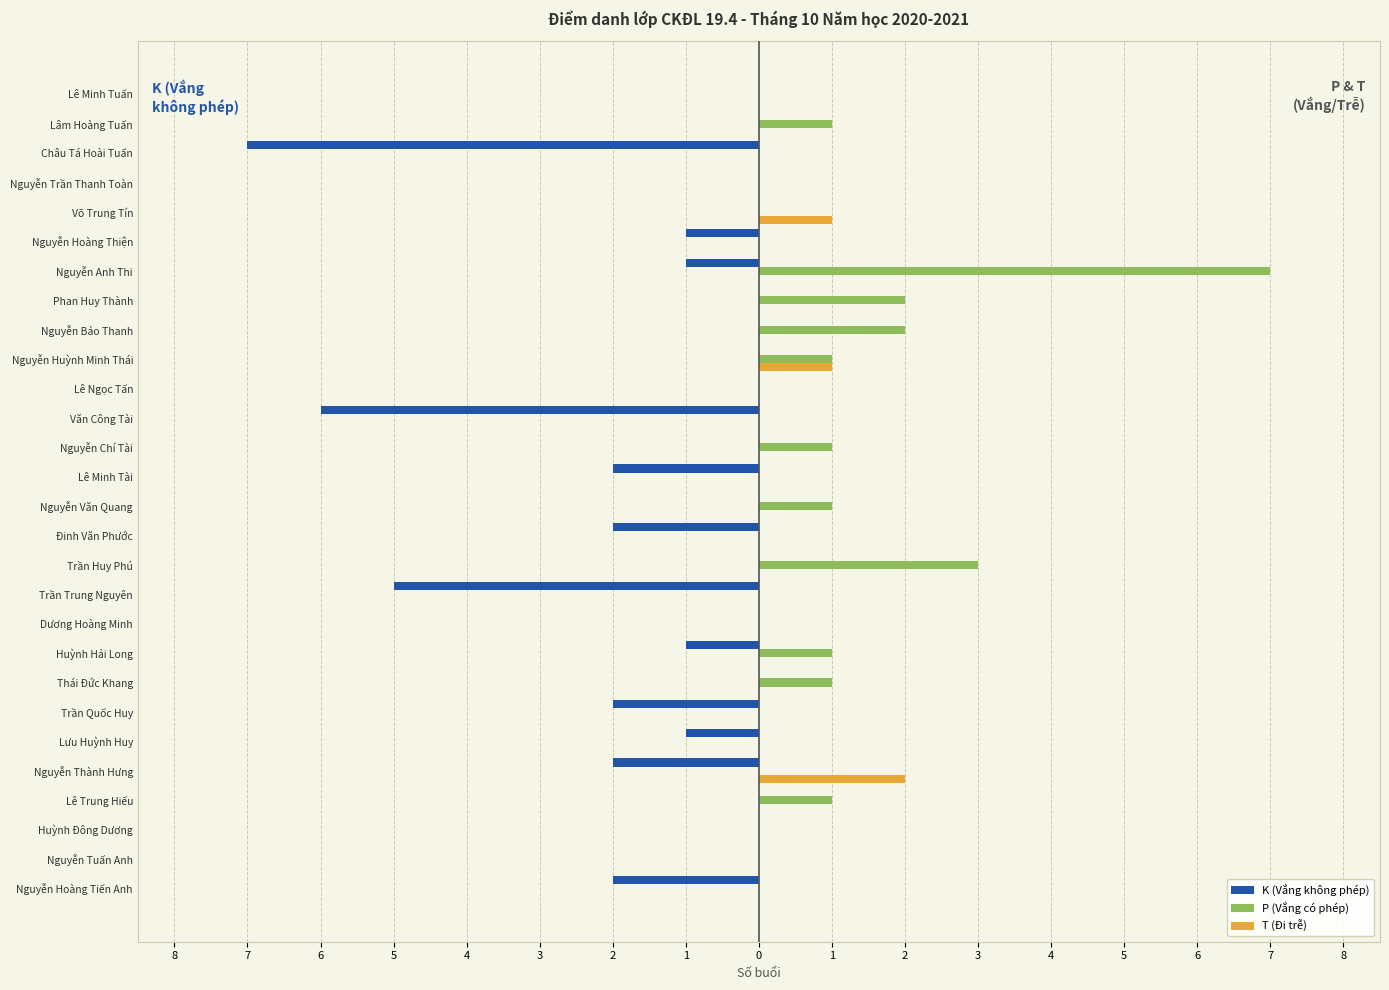

Reading left to right, what are all the values shown in this chart?

K (Vắng không phép): -2	0	0	0	-2	-1	-2	0	-1	0	-5	0	-2	0	-2	0	-6	0	0	0	0	-1	-1	0	0	-7	0	0
P (Vắng có phép): 0	0	0	1	0	0	0	1	1	0	0	3	0	1	0	1	0	0	1	2	2	7	0	0	0	0	1	0
T (Đi trễ): 0	0	0	0	2	0	0	0	0	0	0	0	0	0	0	0	0	0	1	0	0	0	0	1	0	0	0	0